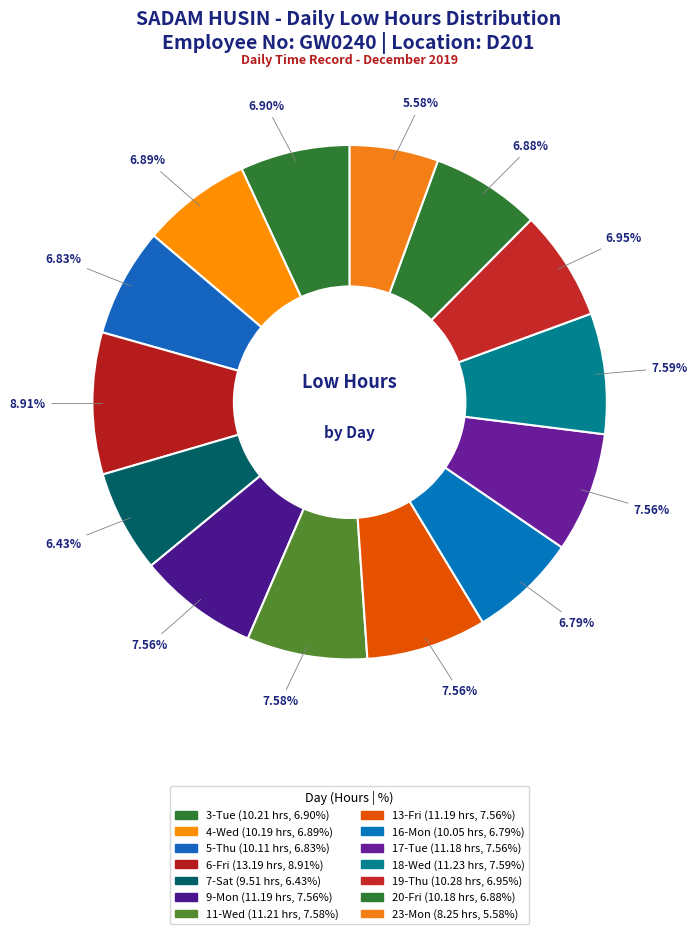

Is it true that 5-Thu is 7% of the pie?

True